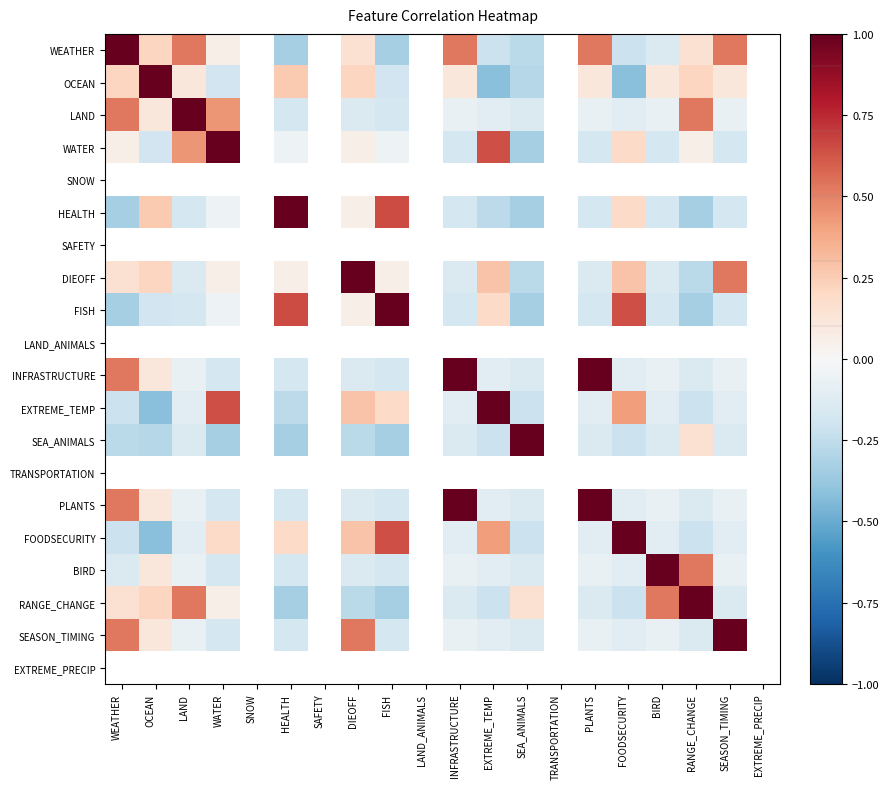

Where is FISH nearest to the value 0?

WATER